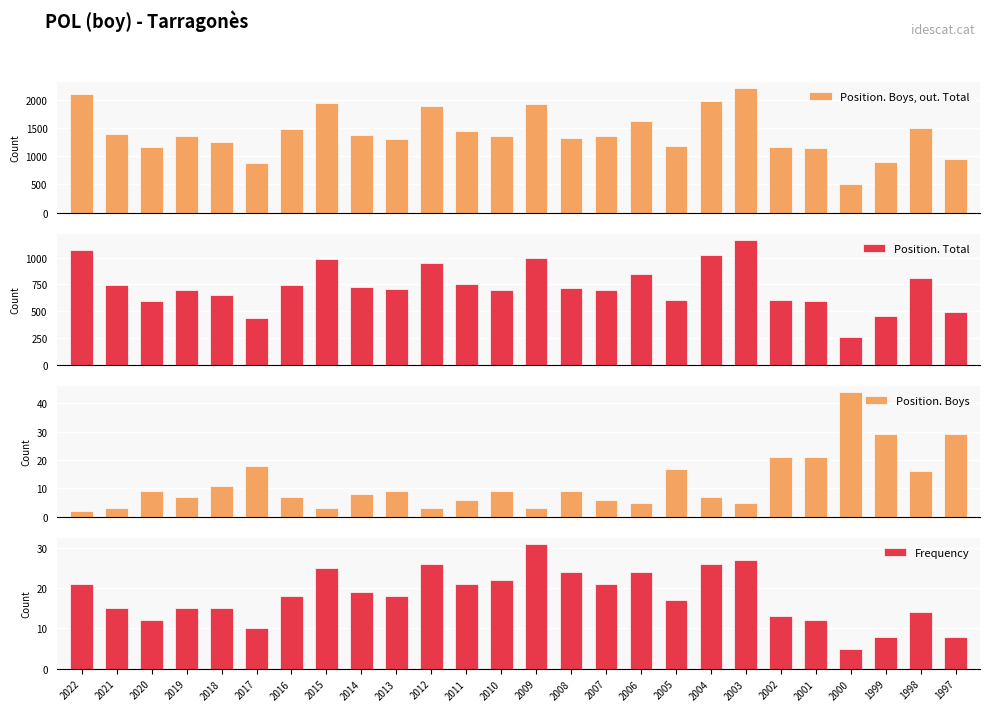

Which series has the widest spread of values?

Position. Boys, out. Total